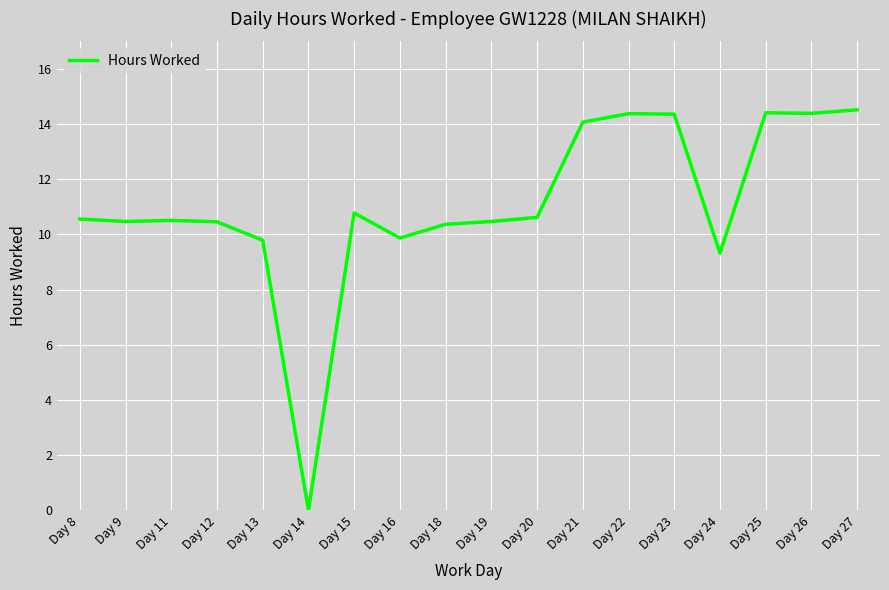

True or false: there are more than 1 points higher than both neighbors.

True